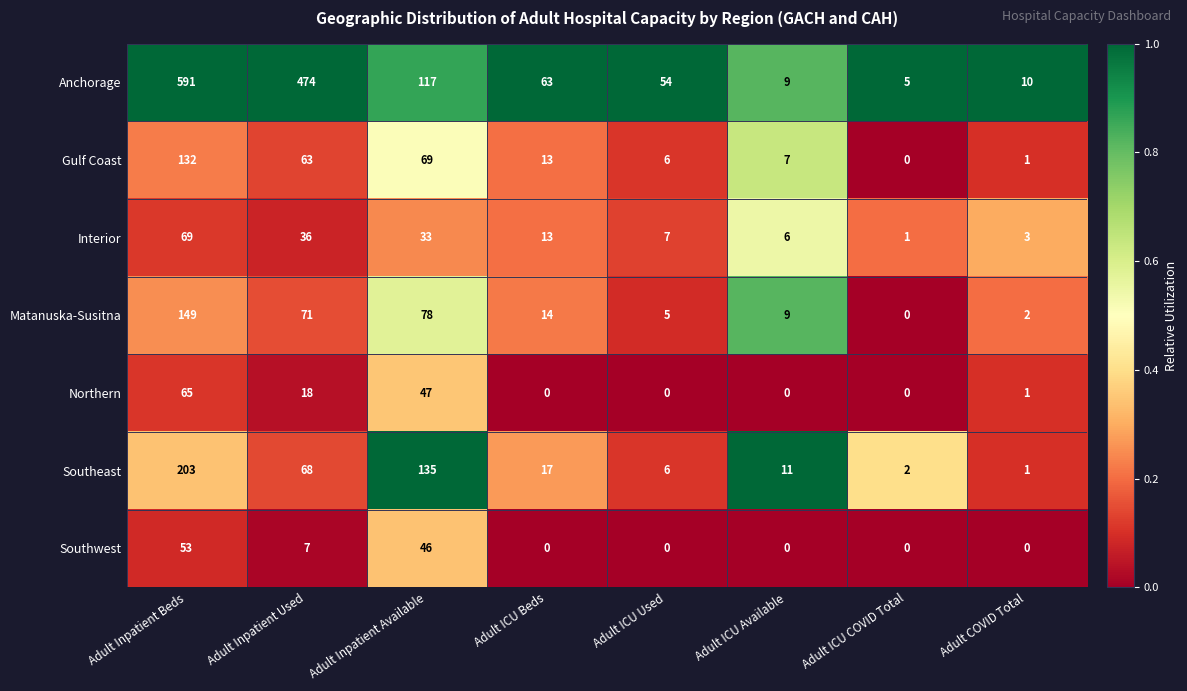

What is the difference between the maximum and second lowest values in the Southwest series?

53